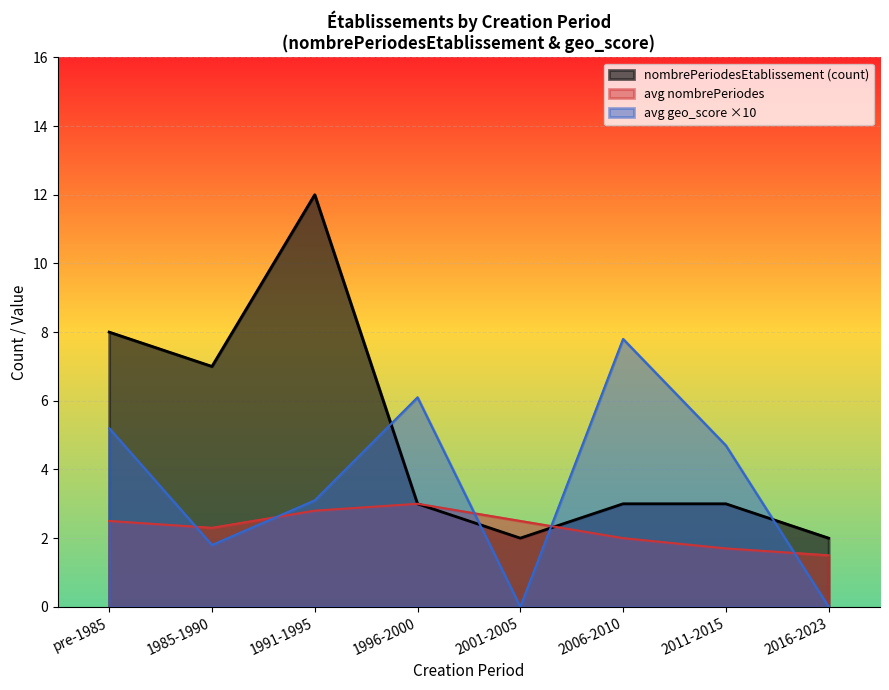

How many intersections are there between avg geo_score ×10 and avg nombrePeriodes?

5